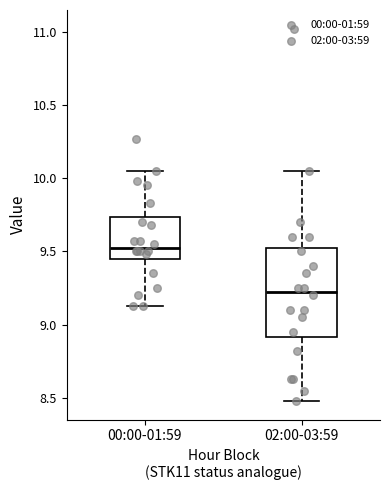

Where does the median line of the box for 00:00-01:59 sit on the y-axis? The values are not printed on the chart, so give them approximately, as read against the axis.

9.55